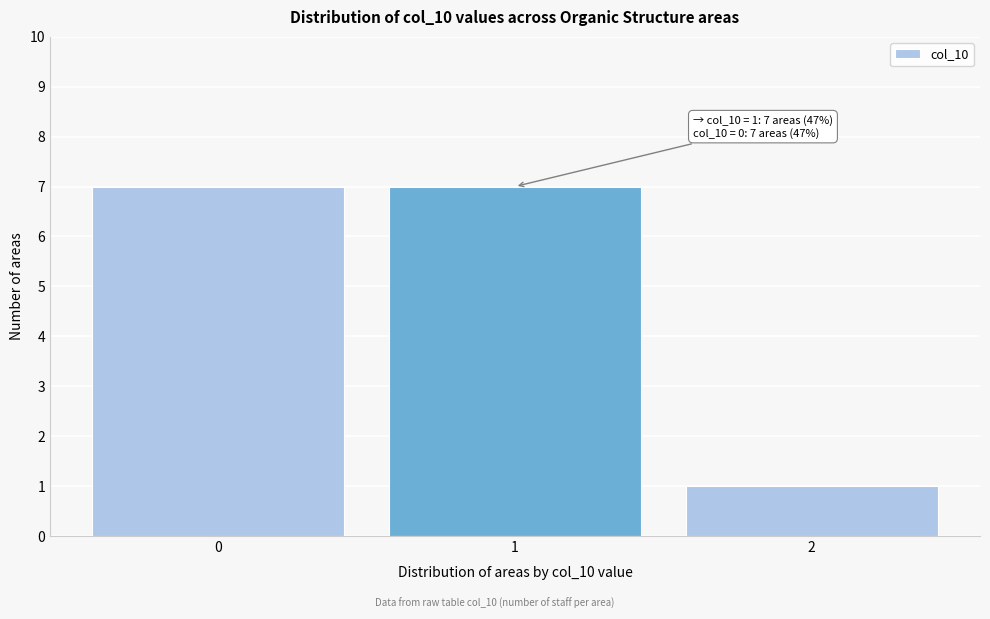

Reading right to left, transcribe all the data shown in this chart.

2=1	1=7	0=7